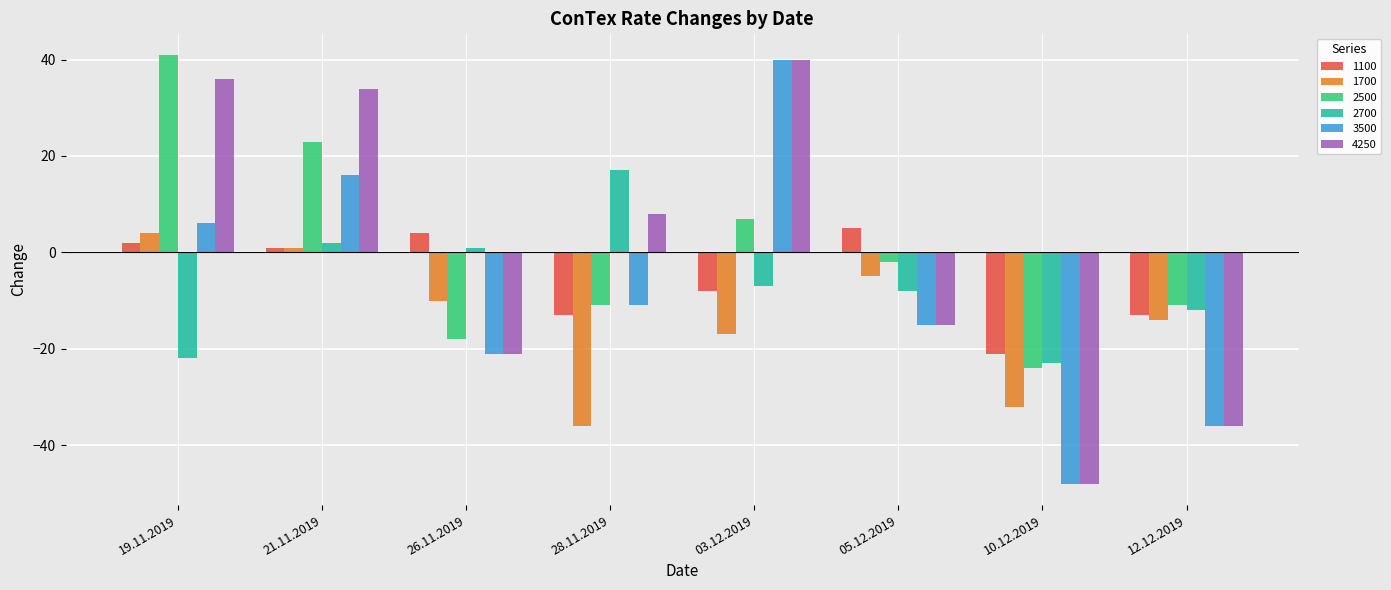

Which series has the largest total across all categories?

2500